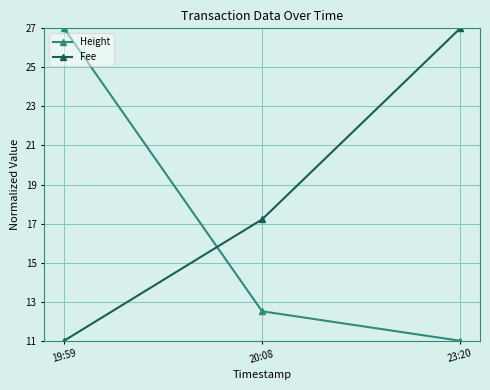

At how many categories does at least one series exceed 18?

2